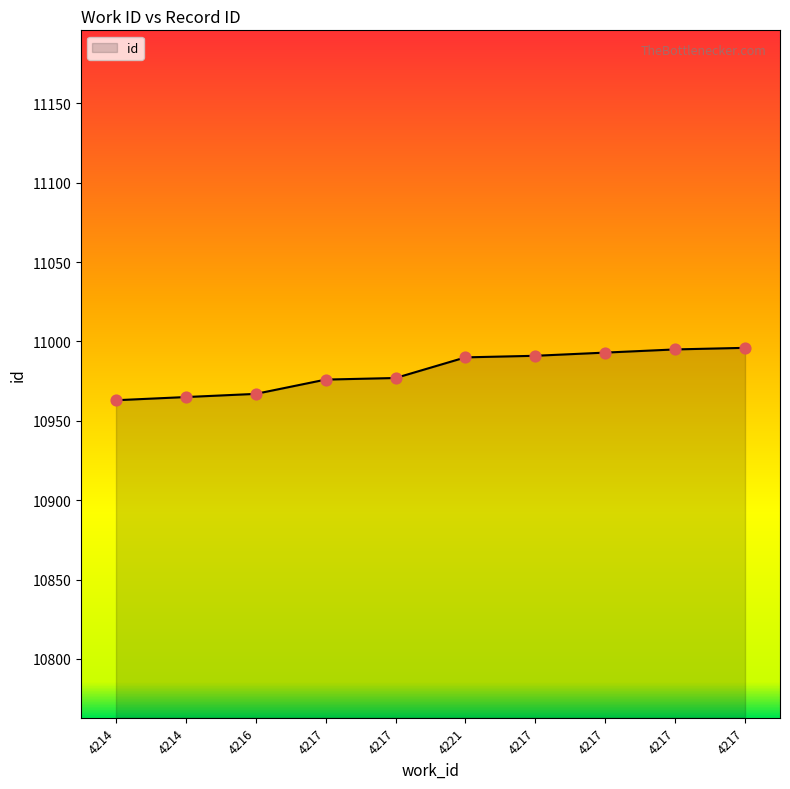

What is the change in value from 4216 to 4217?

+24